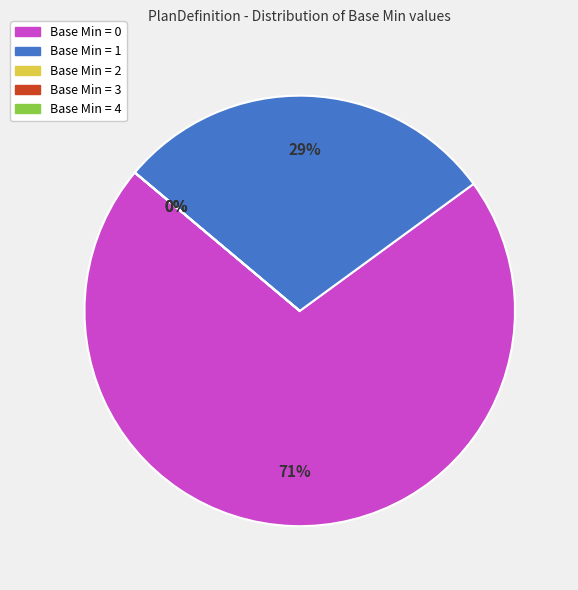

Between Base Min = 2 and Base Min = 1, which is larger?

Base Min = 1